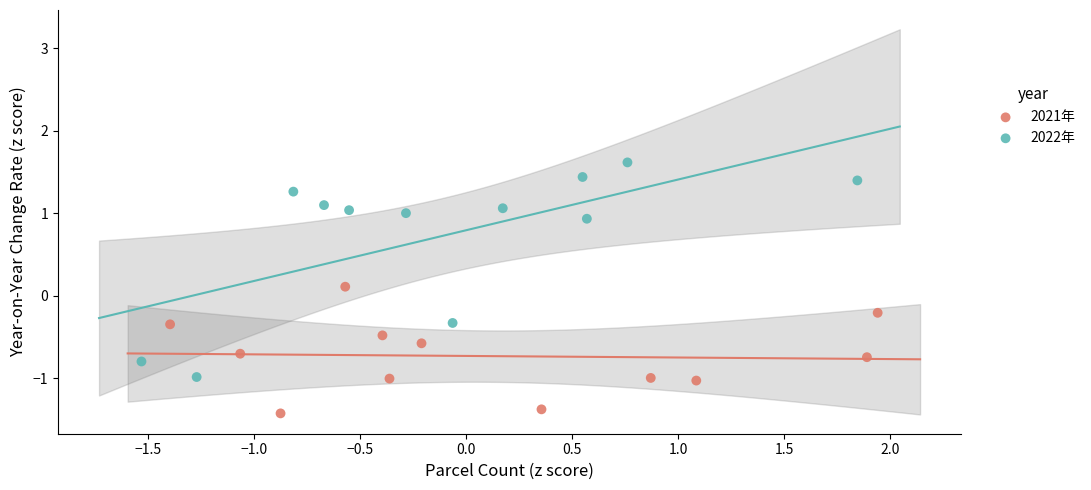

Which series reaches the minimum Y coordinate?

2021年